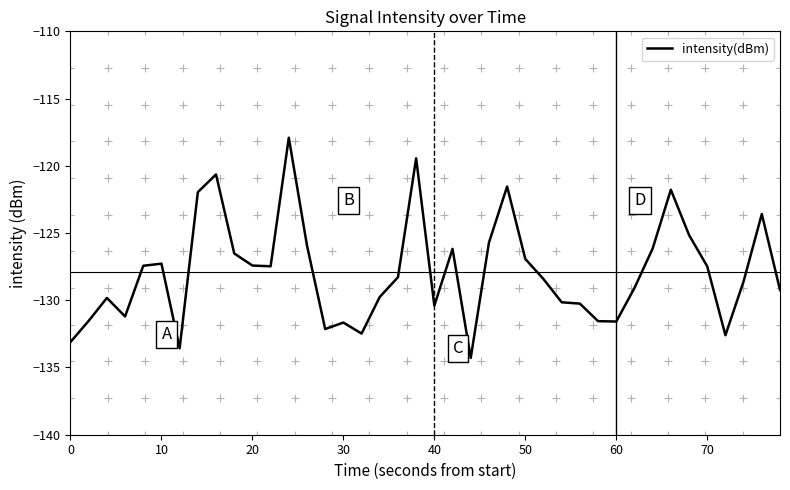

Does the chart have visible grid lines?

No